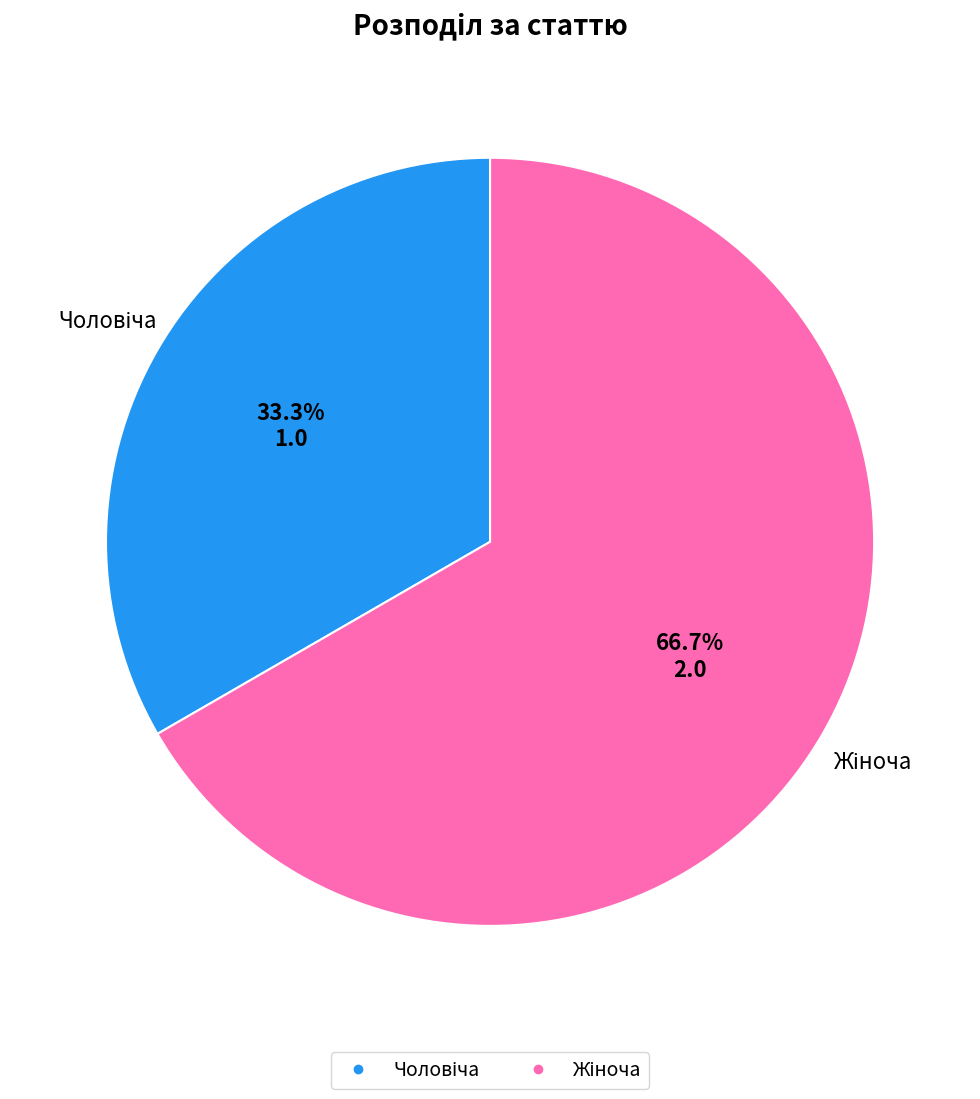

To the nearest percent, what portion does Жіноча represent?

67%